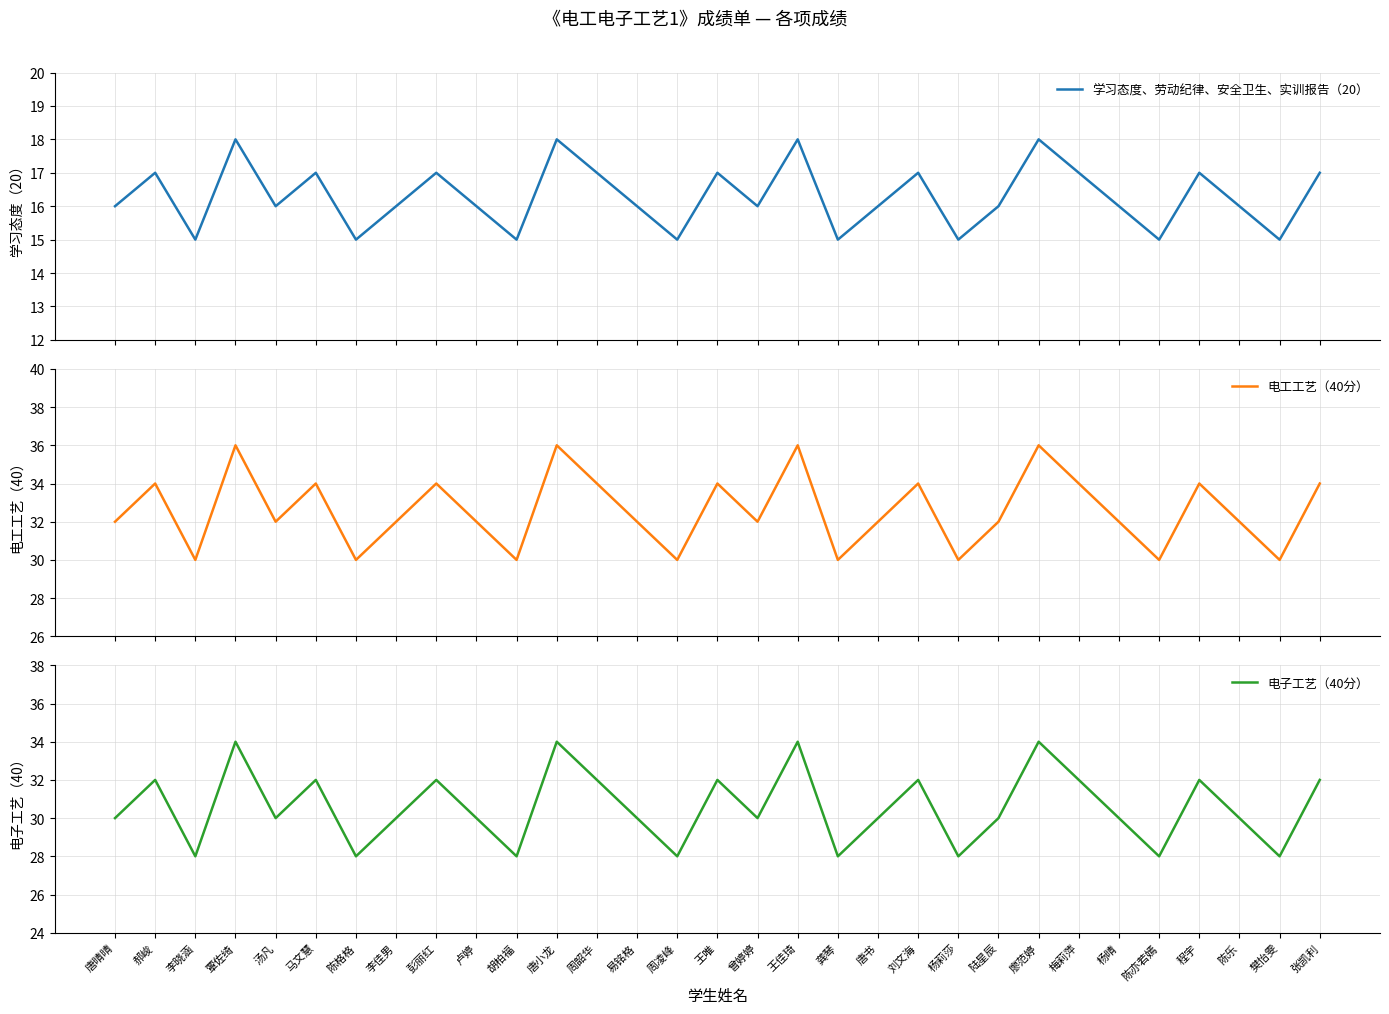

What are all the series names shown in the legend?

学习态度、劳动纪律、安全卫生、实训报告（20）, 电工工艺（40分）, 电子工艺（40分）